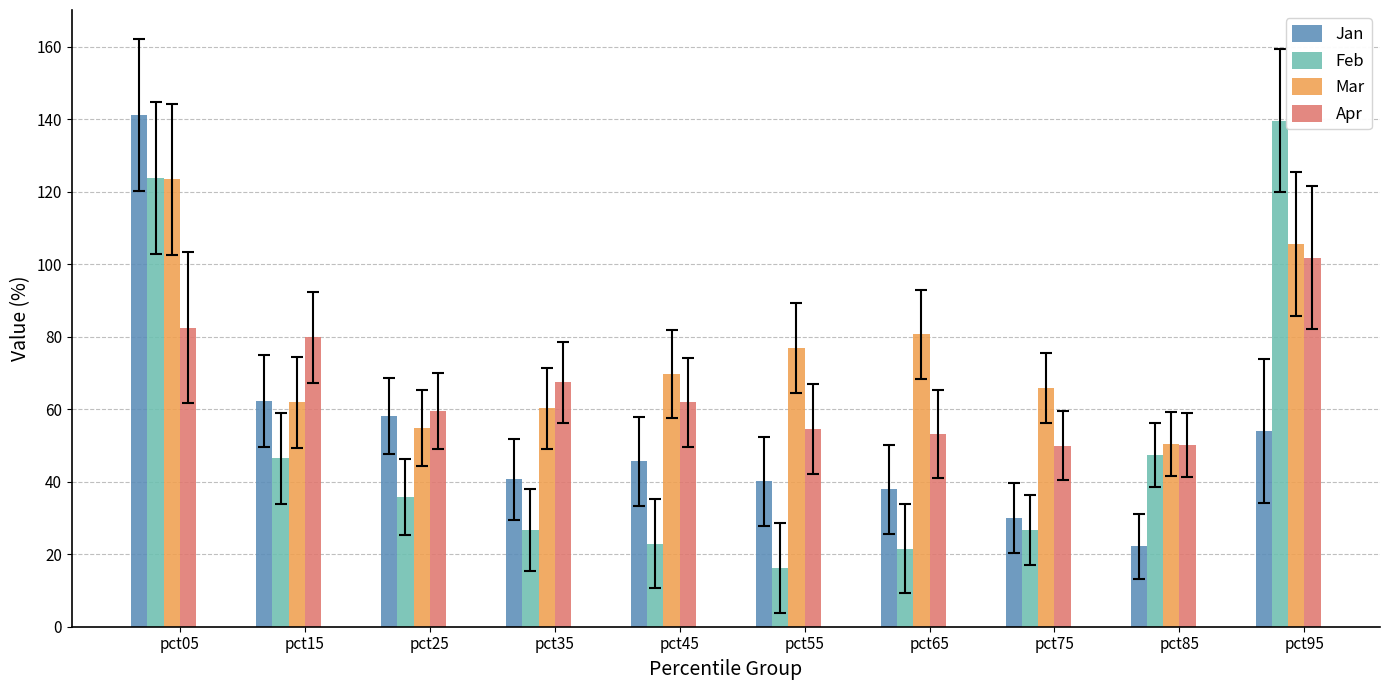

The value of Feb at pct55 is 16.1. True or false?

True